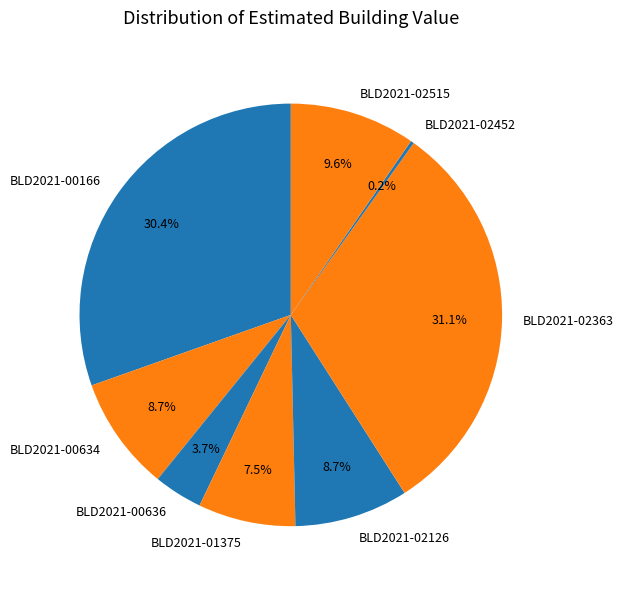

Combined, do BLD2021-02515 and BLD2021-00634 account for over 50%?

No